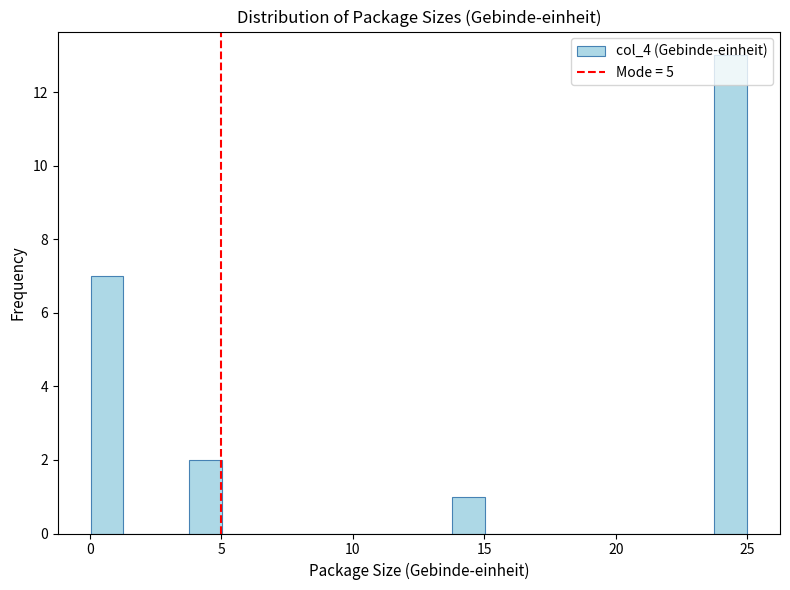

Read against the x-axis, roughly where is the centre of the tallest bar?

24.5